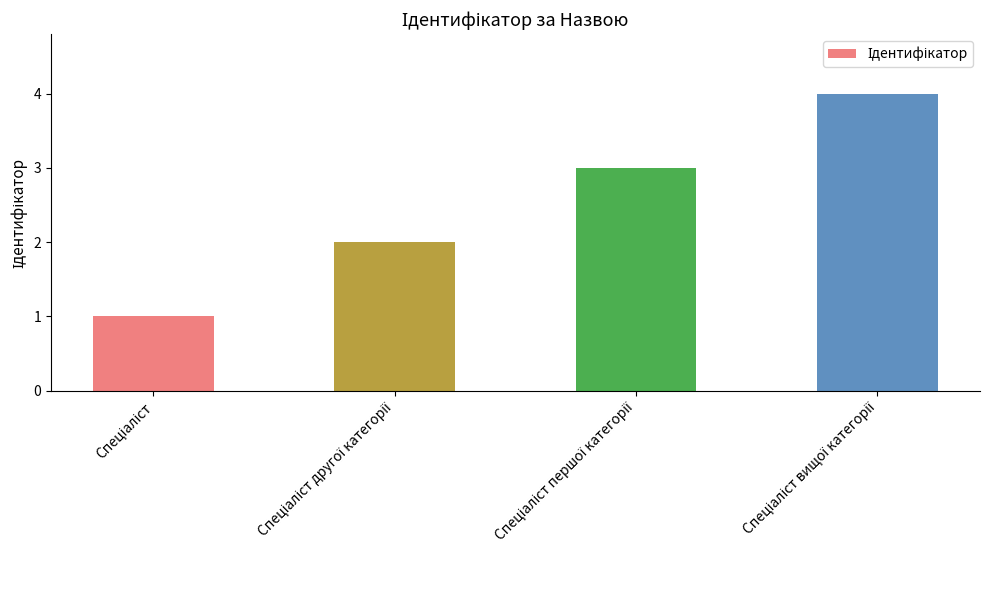

What is the sum of all values?

10